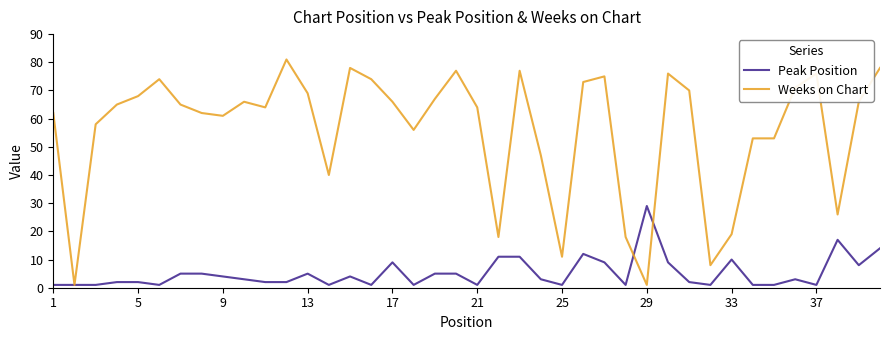

Which series has the widest spread of values?

Weeks on Chart